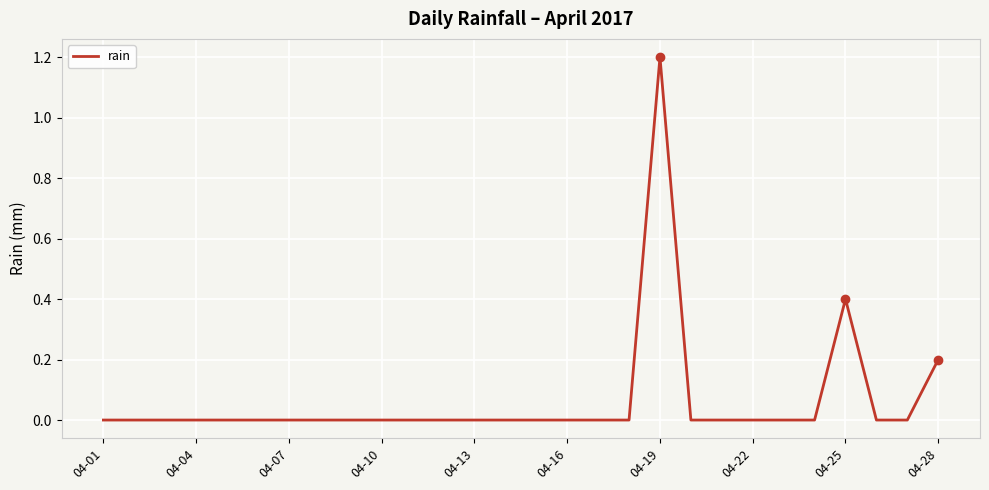

What is the difference between the maximum and minimum values?

1.2